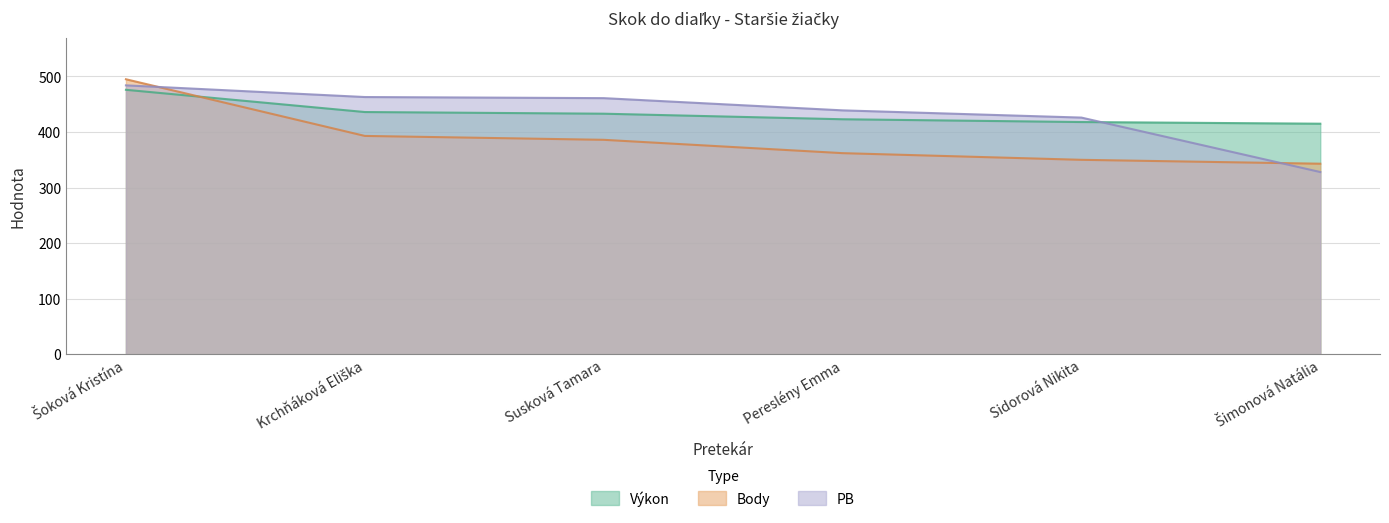

At how many categories does at least one series exceed 347?

6